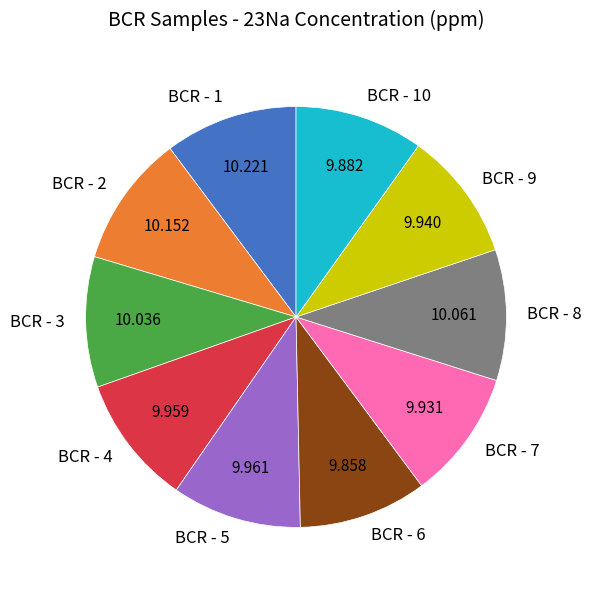

Combined, do BCR - 10 and BCR - 9 account for over 50%?

No